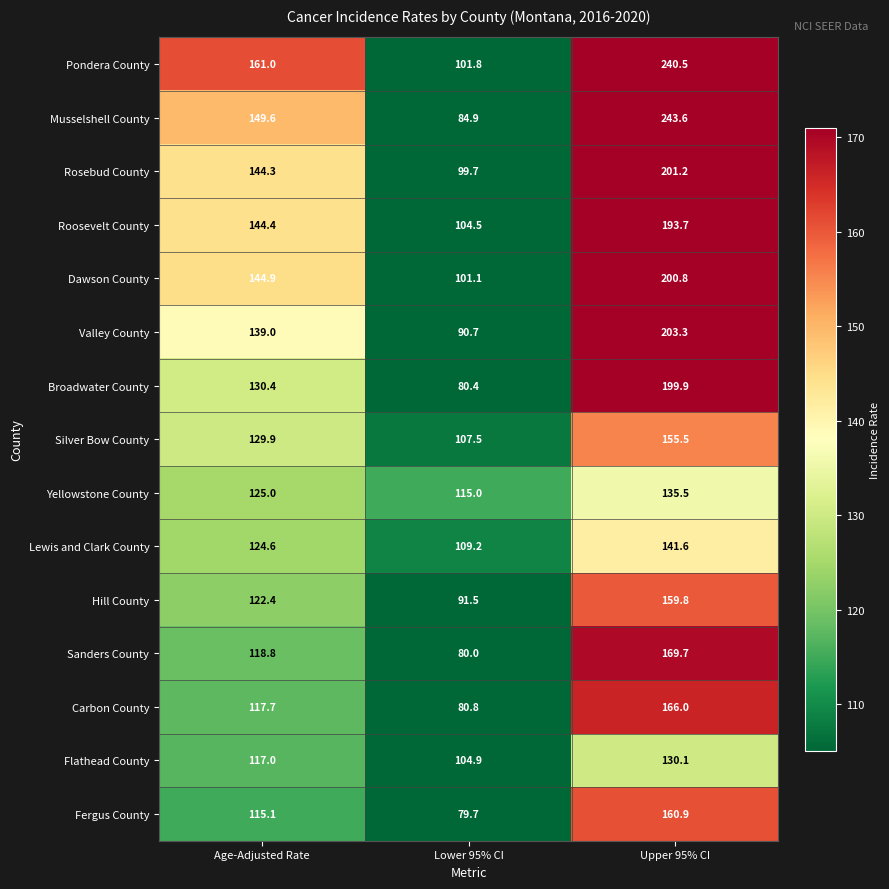

True or false: Musselshell County has a value of 243.6 at Upper 95% CI.

True